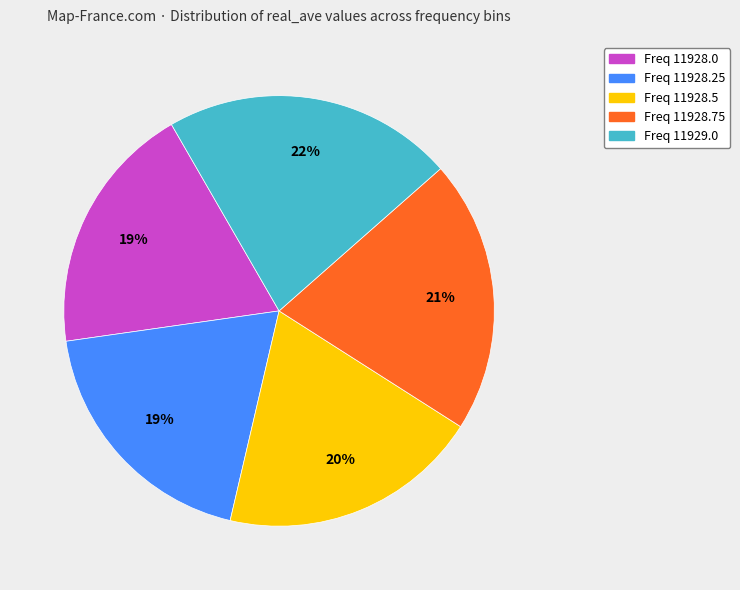

To the nearest percent, what is the average slice percentage?

20%